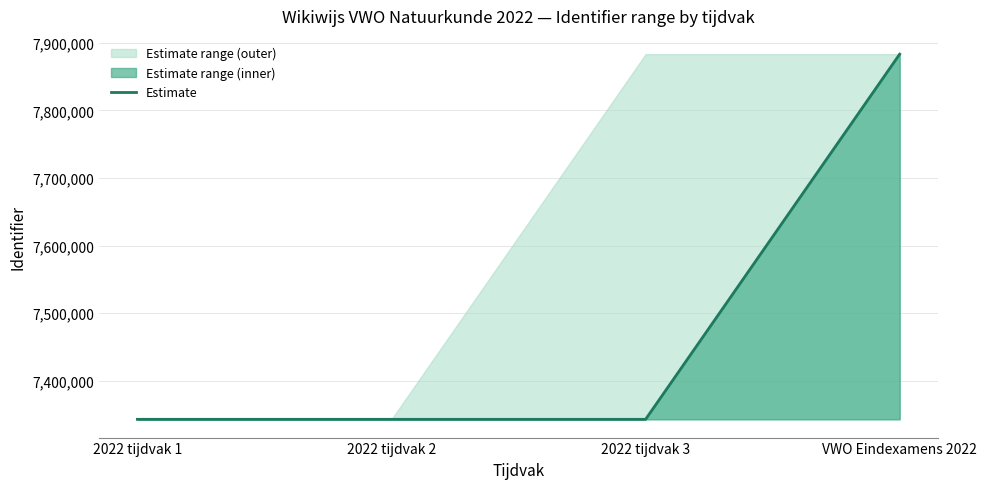

Which category has the lowest value across all series?

2022 tijdvak 1